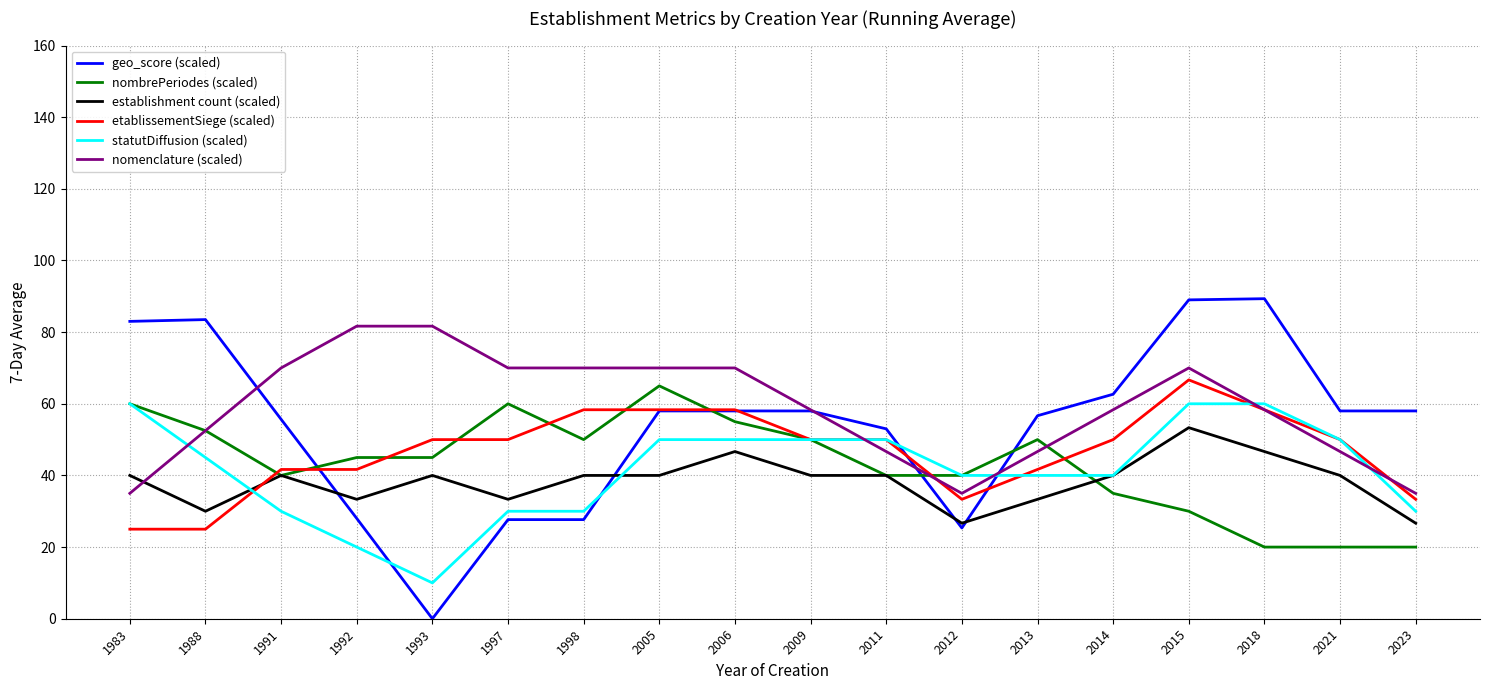

Which category has the highest value in the establishment count (scaled) series?

2015